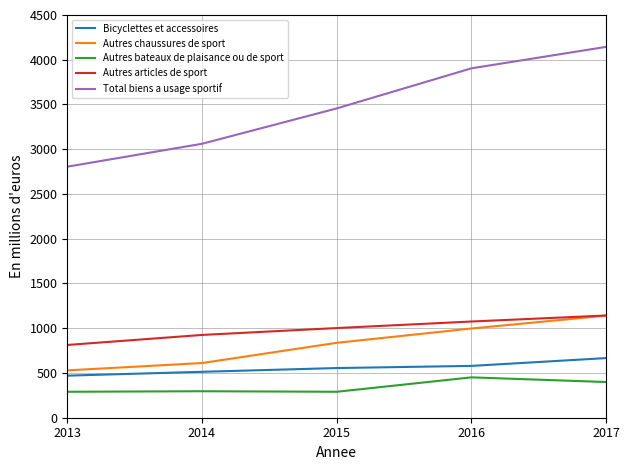

What is the minimum value for Bicyclettes et accessoires?

470.0